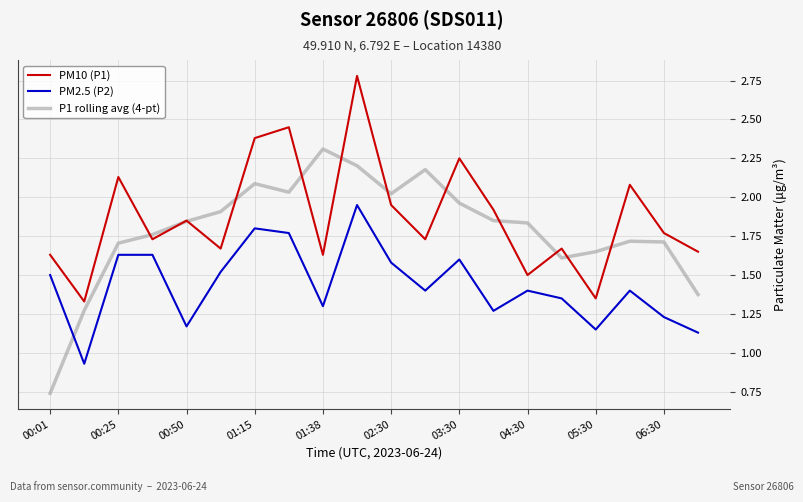

Rank the series by their average value, from highest to lowest.

PM10 (P1), P1 rolling avg (4-pt), PM2.5 (P2)